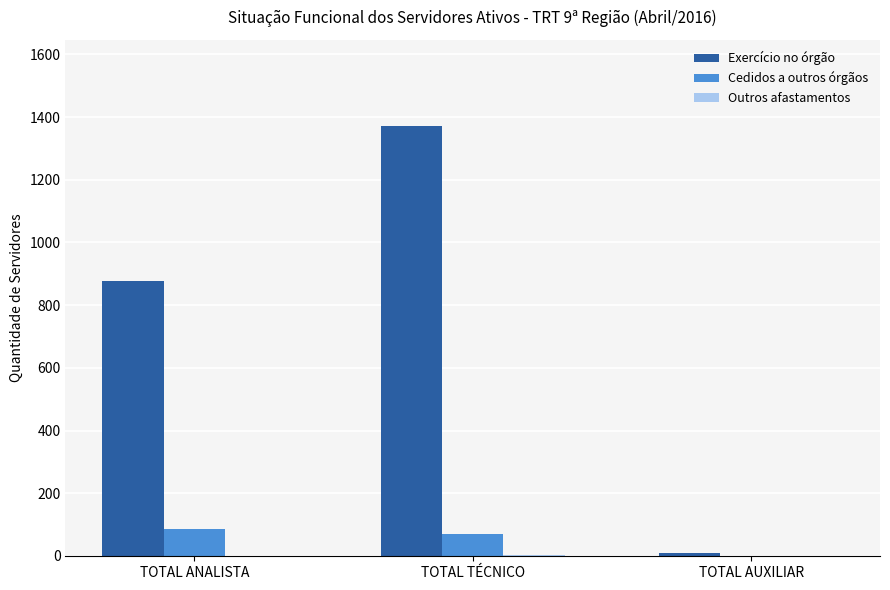

What is the maximum value for Cedidos a outros órgãos?

86